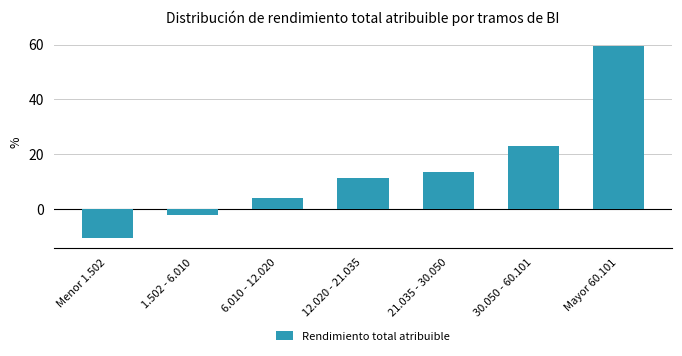

Reading left to right, transcribe all the data shown in this chart.

-10.5	-2.0	4.0	11.5	13.5	23.0	59.5